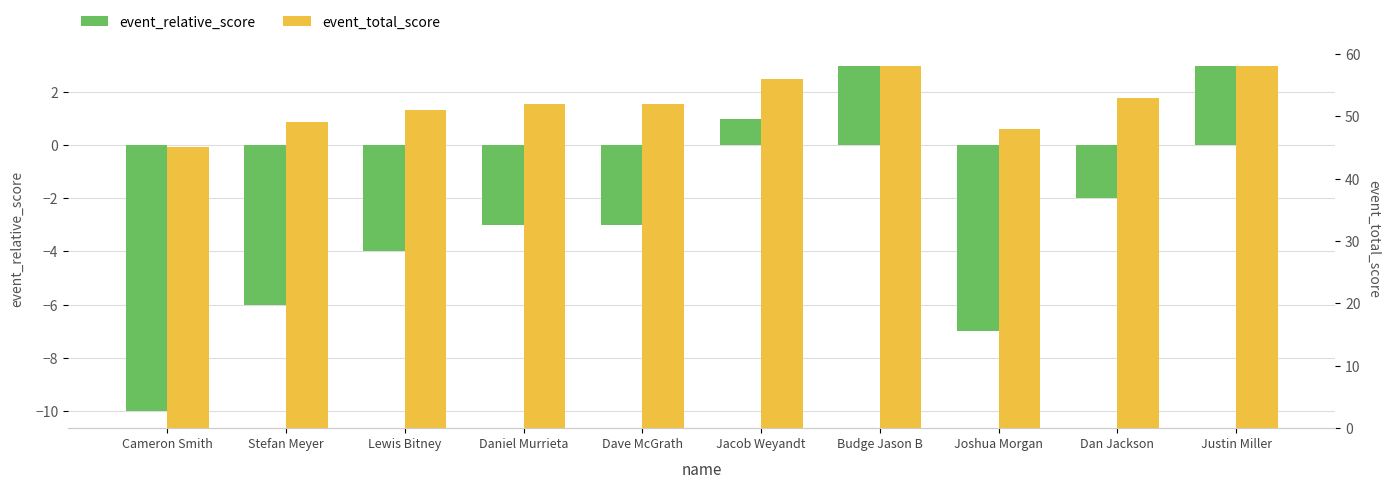

The value of event_total_score at Dan Jackson is 53. True or false?

True